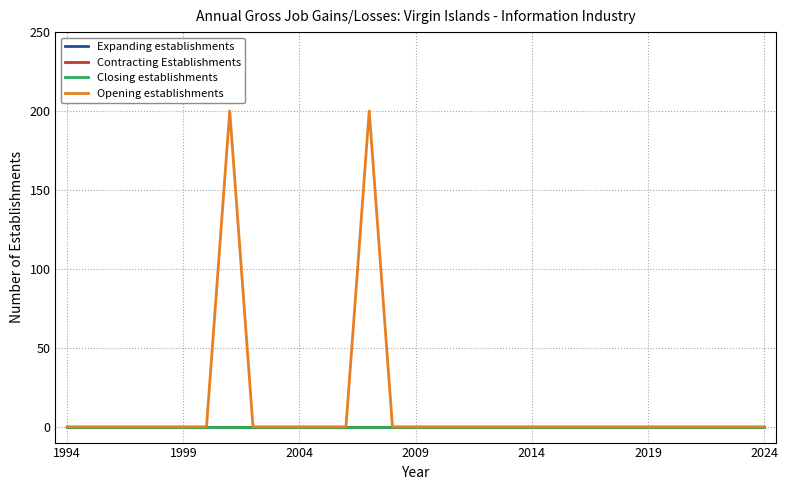

Does the chart display data point markers on the line(s)?

No